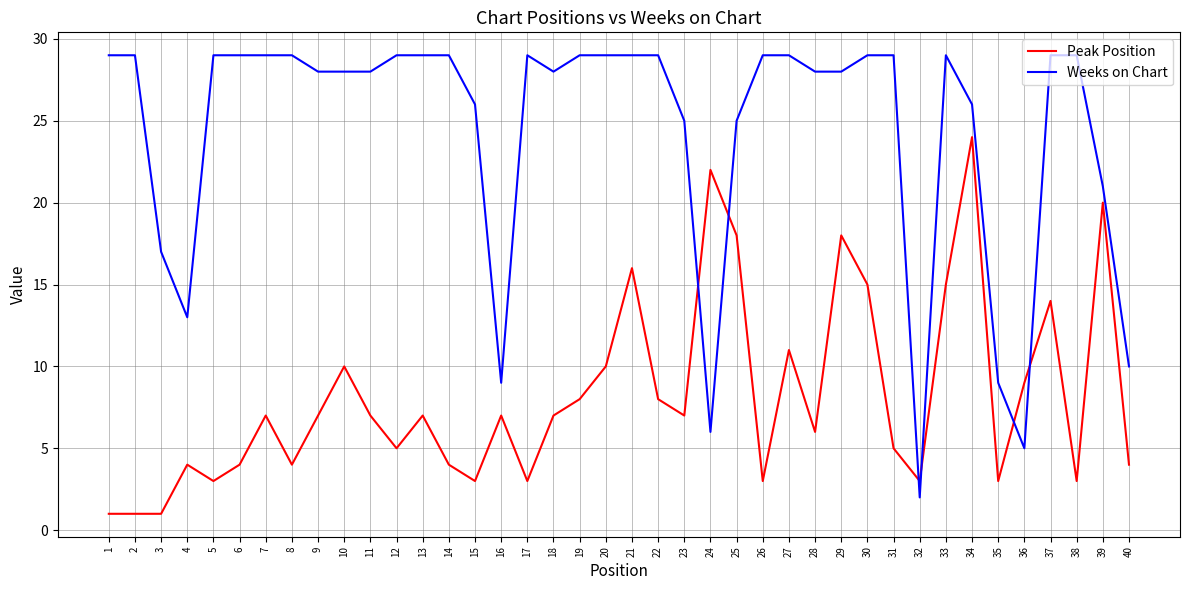

Is the value of Peak Position at 4 greater than the value of Weeks on Chart at 29?

No